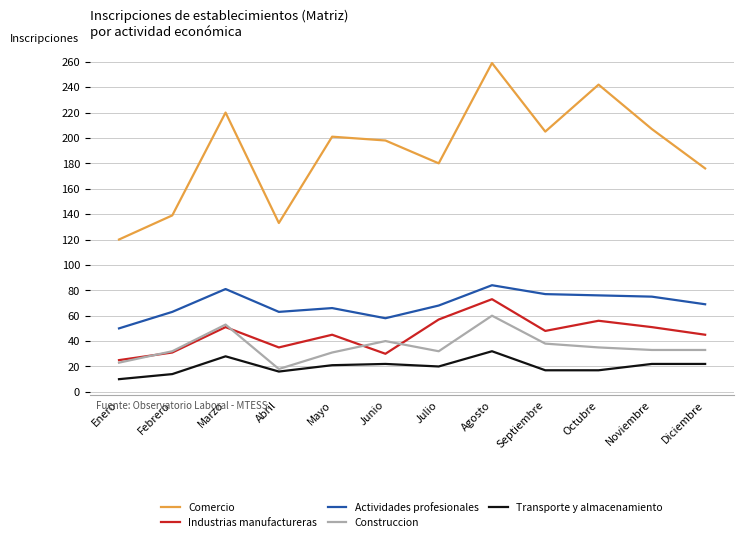

Is it true that Actividades profesionales equals 58 at Junio?

True